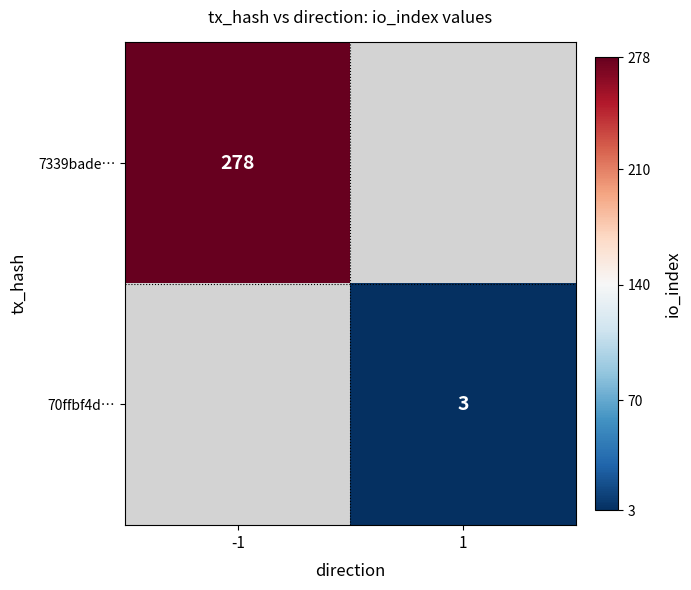

The 7339bade… series shows 413 at -1. True or false?

False